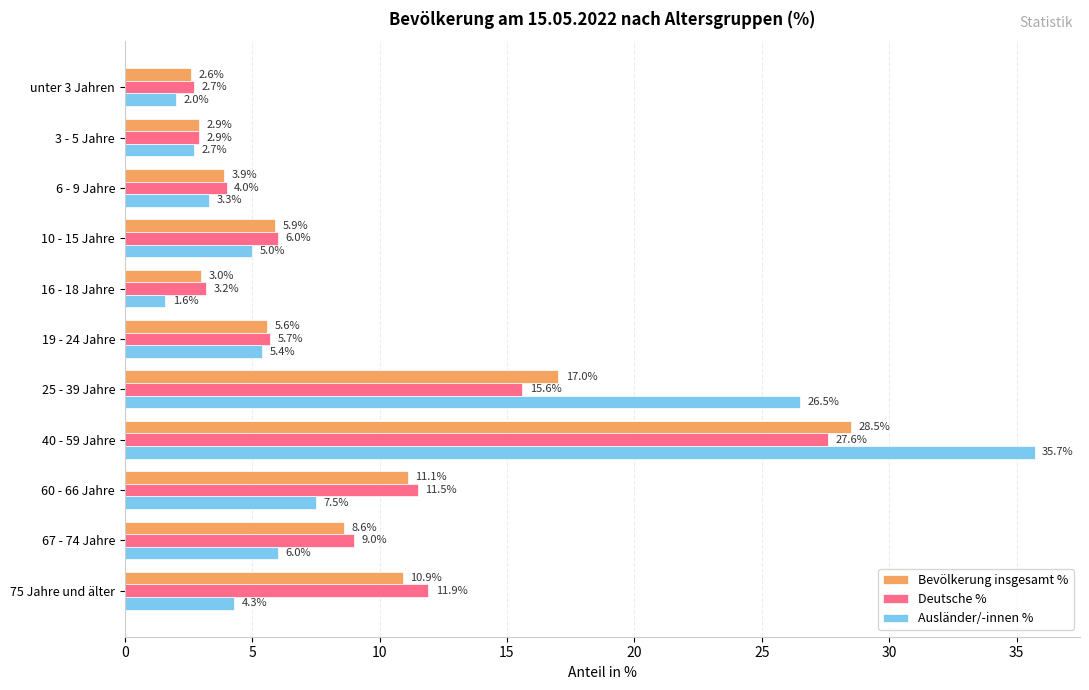

Is it true that Deutsche % equals 9.8 at 40 - 59 Jahre?

False